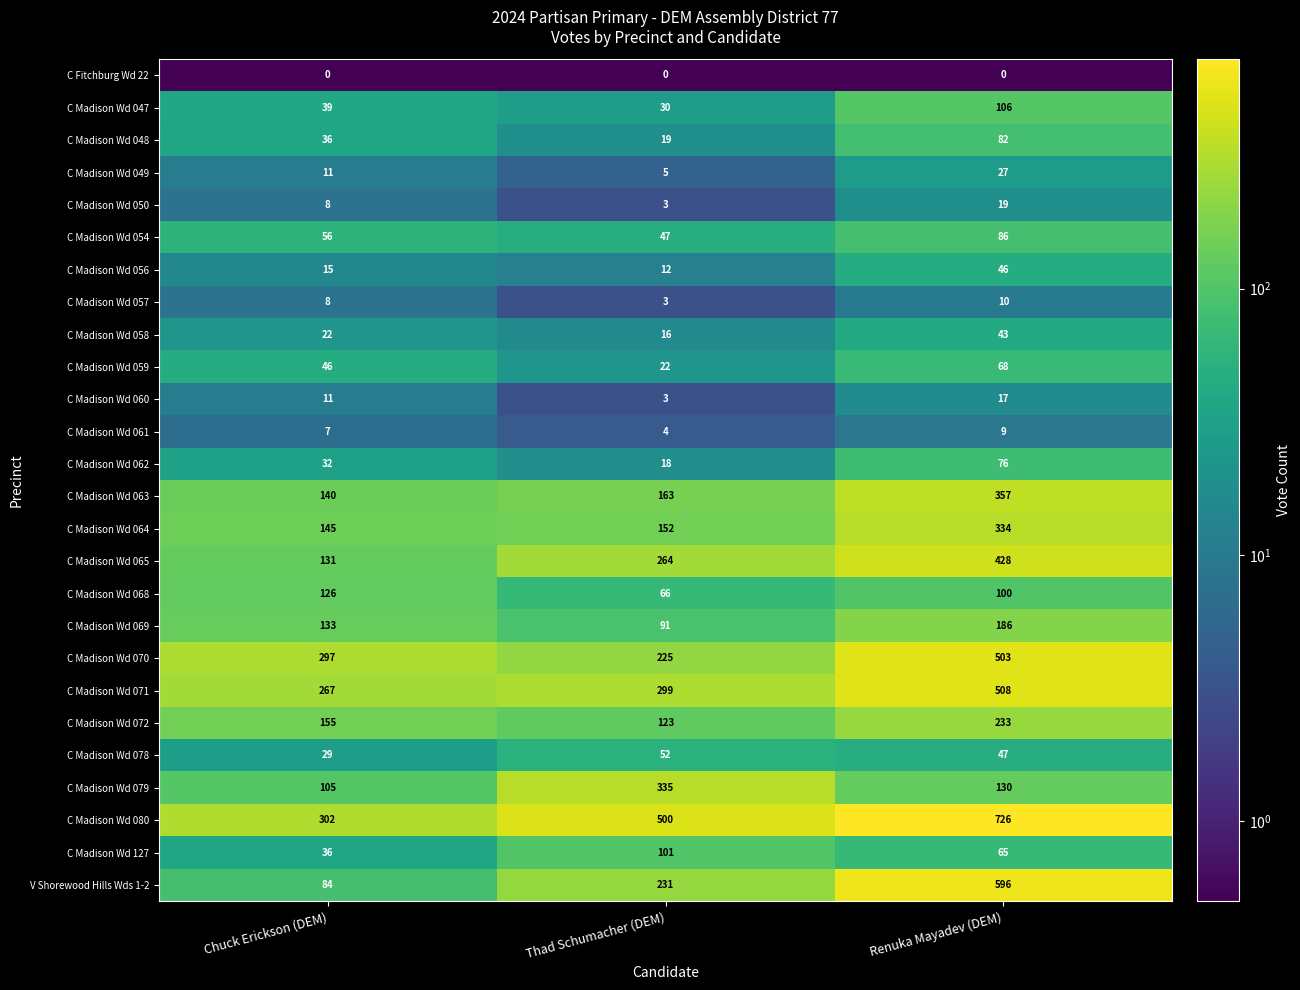

List the labels in order of C Madison Wd 079 value, largest first.

Thad Schumacher (DEM), Renuka Mayadev (DEM), Chuck Erickson (DEM)